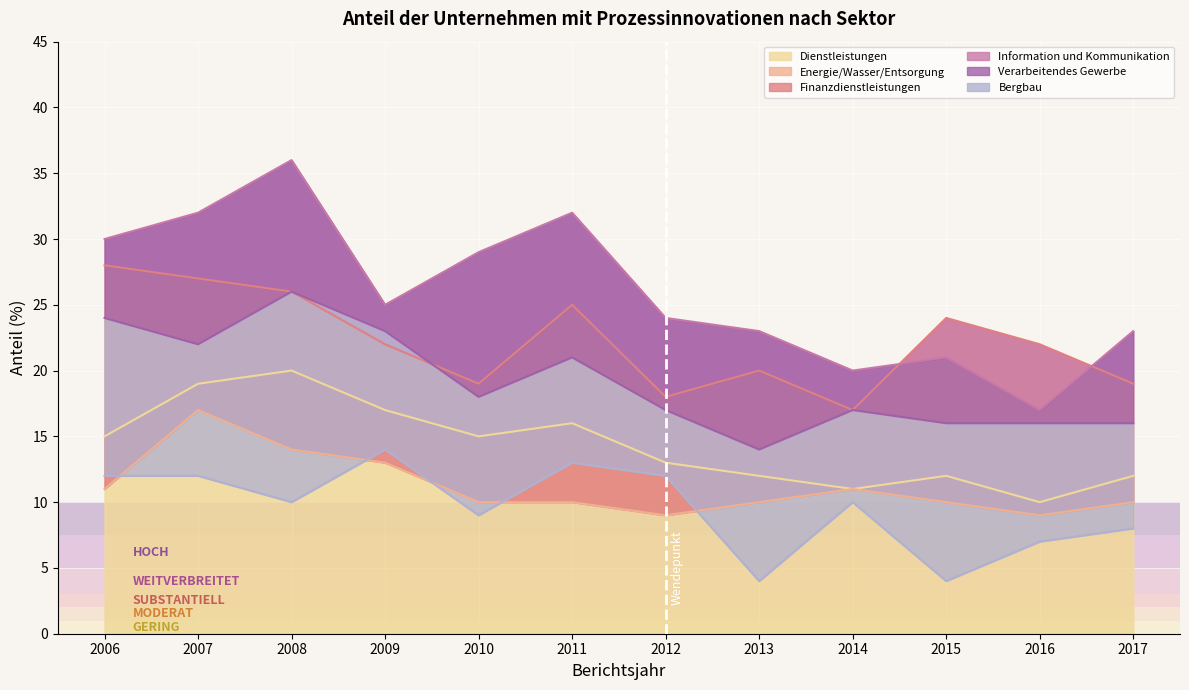

What are all the series names shown in the legend?

Bergbau, Verarbeitendes Gewerbe, Energie/Wasser/Entsorgung, Information und Kommunikation, Finanzdienstleistungen, Dienstleistungen